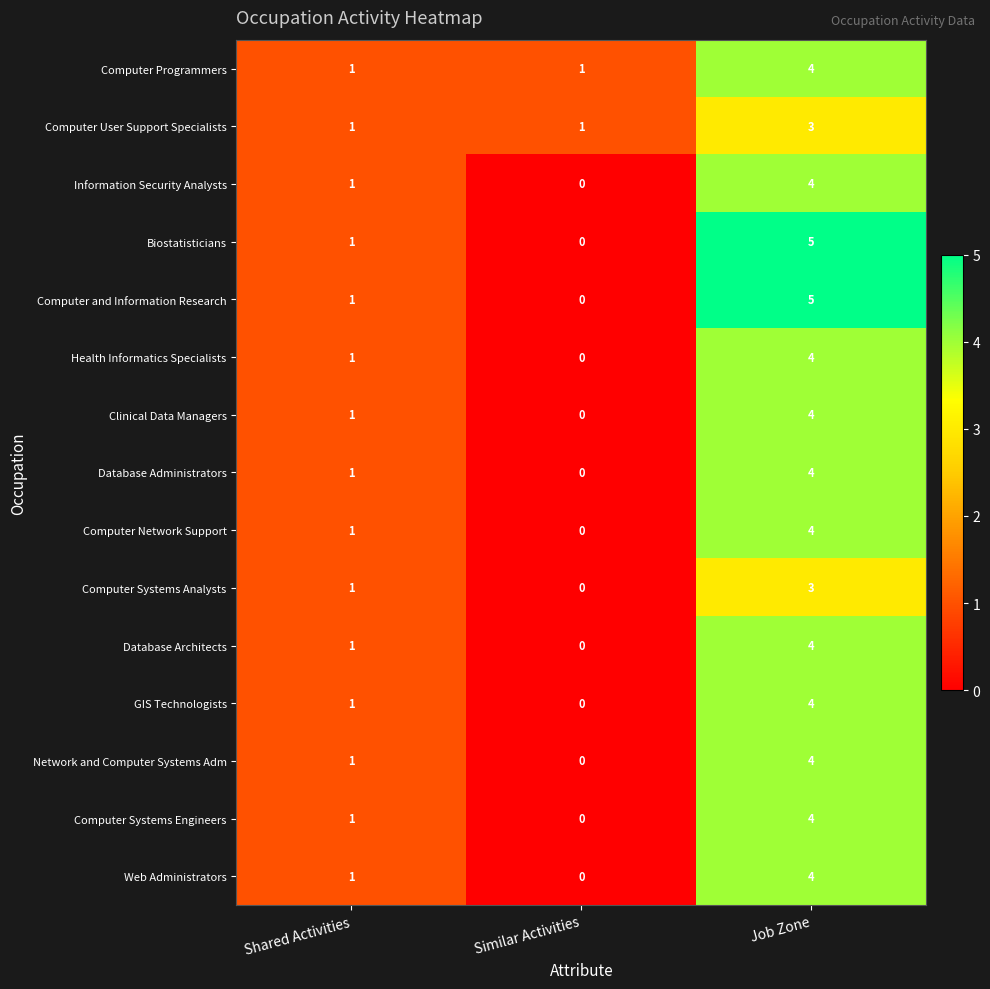

Rank the categories by Computer and Information Research value from highest to lowest.

Job Zone, Shared Activities, Similar Activities